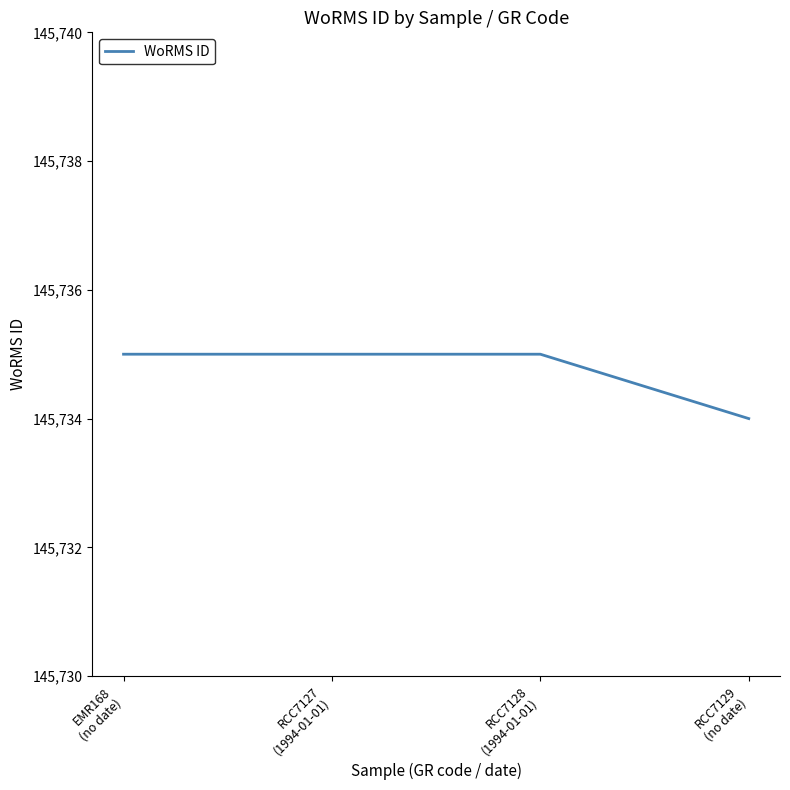

Which label corresponds to the smallest value in the chart?

RCC7129
(no date)